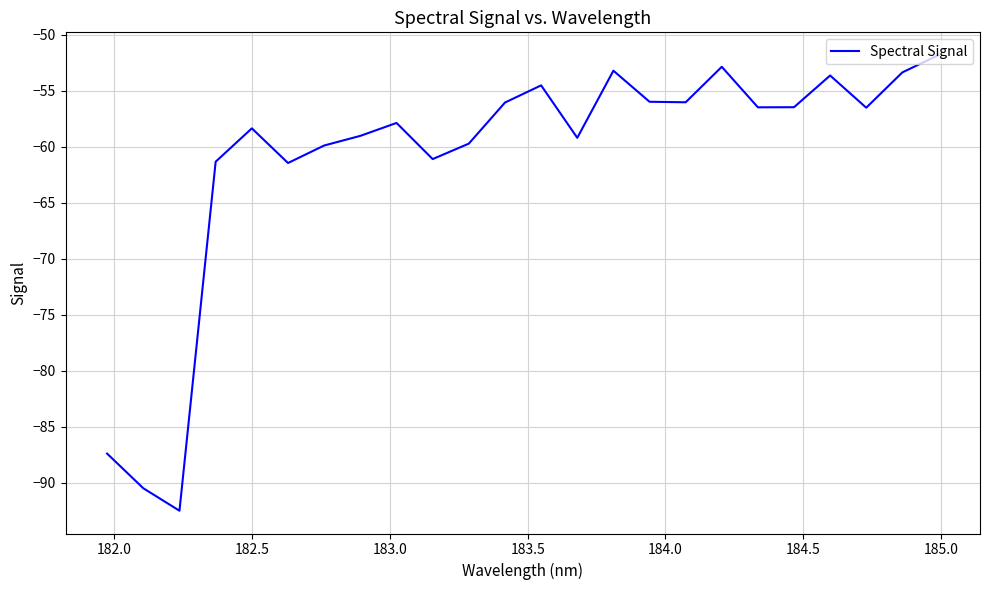

What is the minimum value shown in the chart?

-92.5